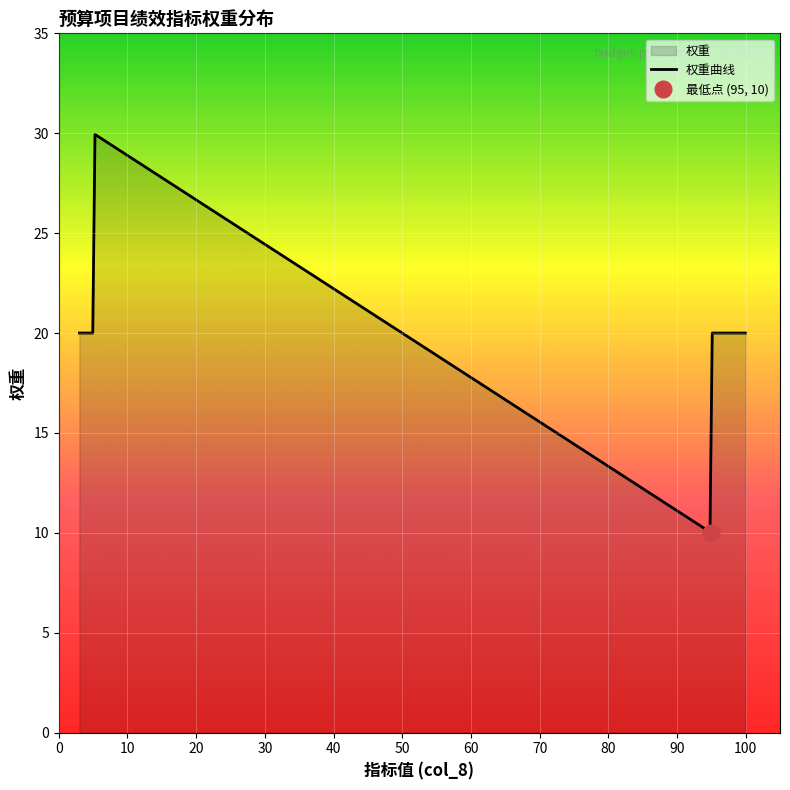

Approximately how many times larger is the value at 95 compared to 3?

0.5